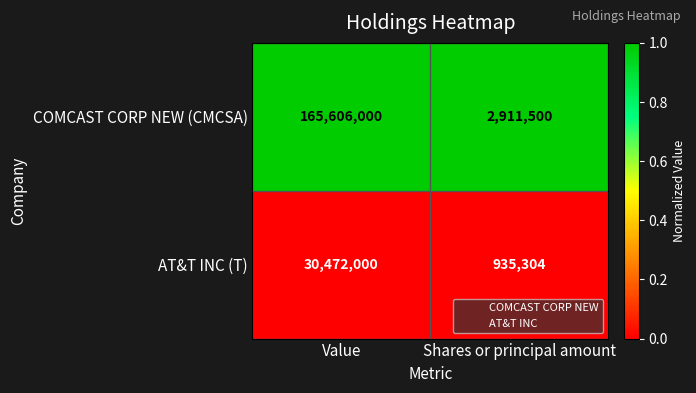

Reading left to right, extract all data points from this chart.

COMCAST CORP NEW (CMCSA): Value=165606000	Shares or principal amount=2911500
AT&T INC (T): Value=30472000	Shares or principal amount=935304